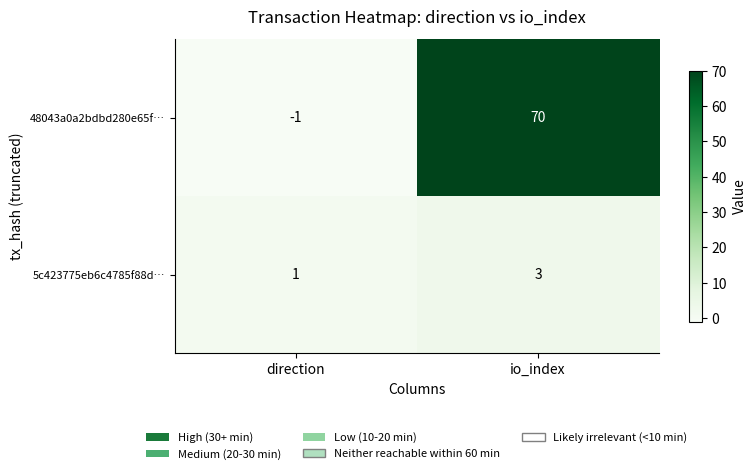

Reading left to right, transcribe all the data shown in this chart.

48043a0a2bdbd280e65f…: -1	70
5c423775eb6c4785f88d…: 1	3